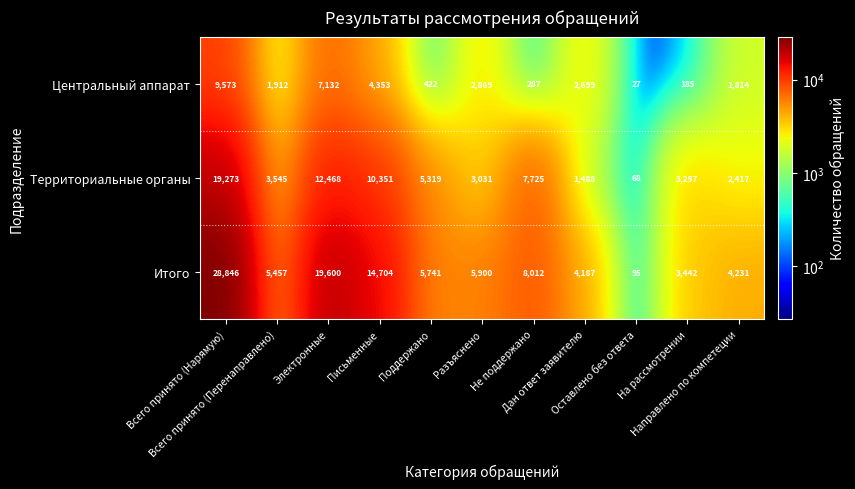

What is the difference between the second highest and minimum values in the Итого series?

19505